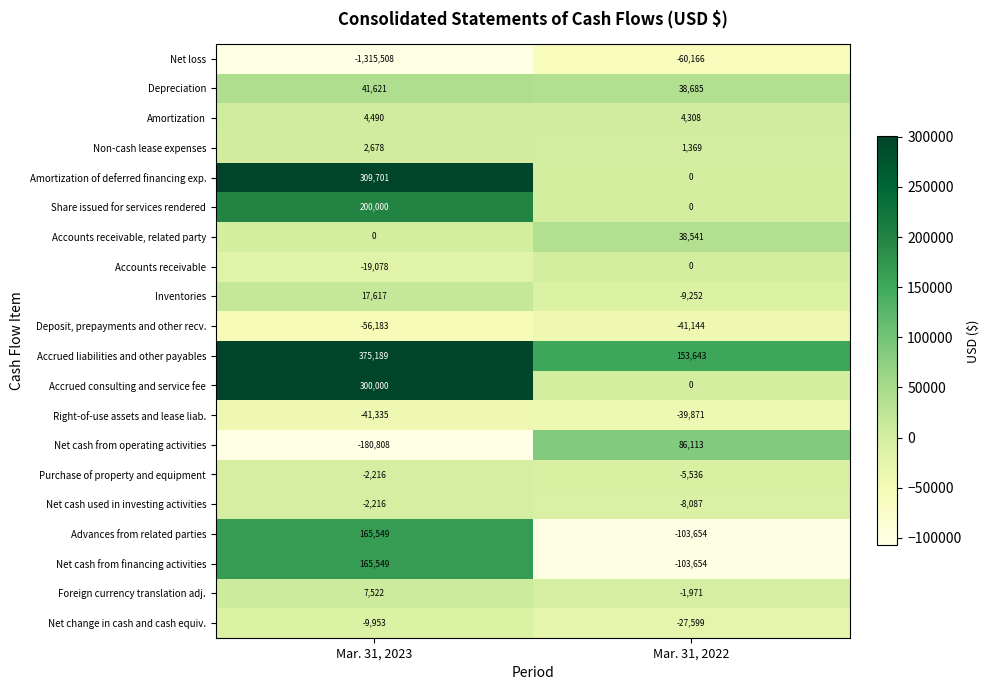

What is the total value across all series at Mar. 31, 2023?

-37381